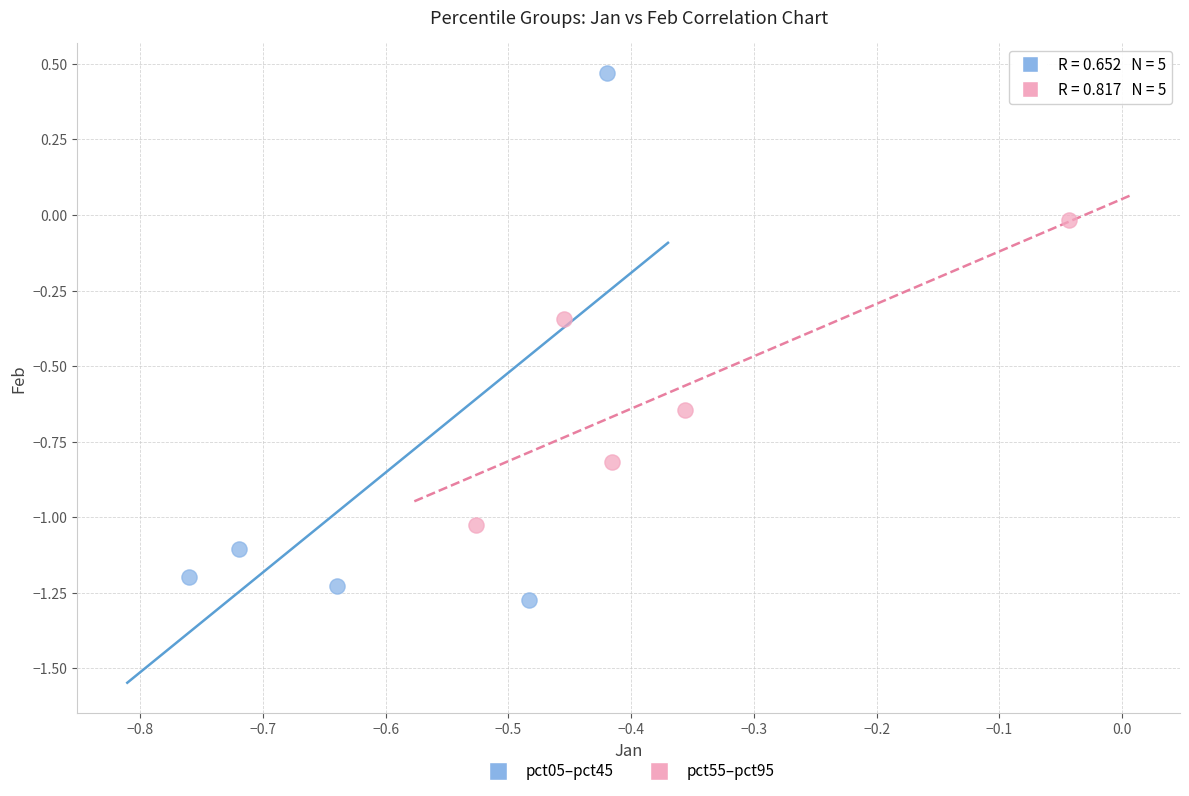

Which series contains the highest Y value?

pct05–pct45